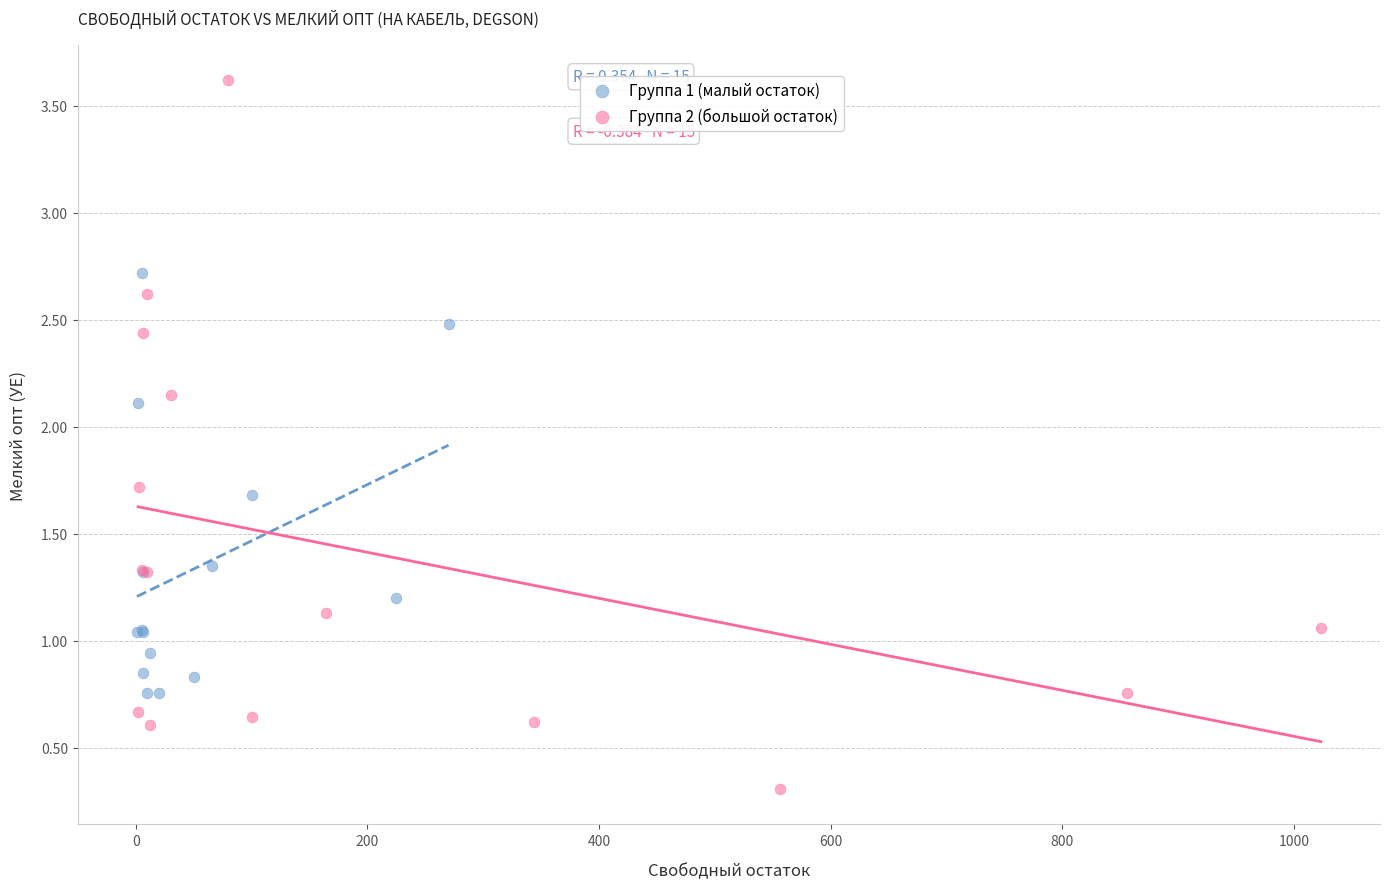

Which series reaches the minimum Y coordinate?

Группа 2 (большой остаток)